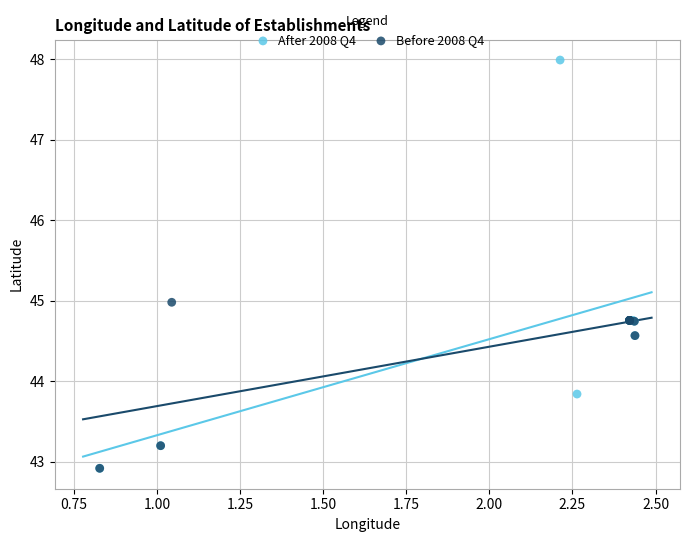

Which series has the largest Y range (max minus min)?

After 2008 Q4